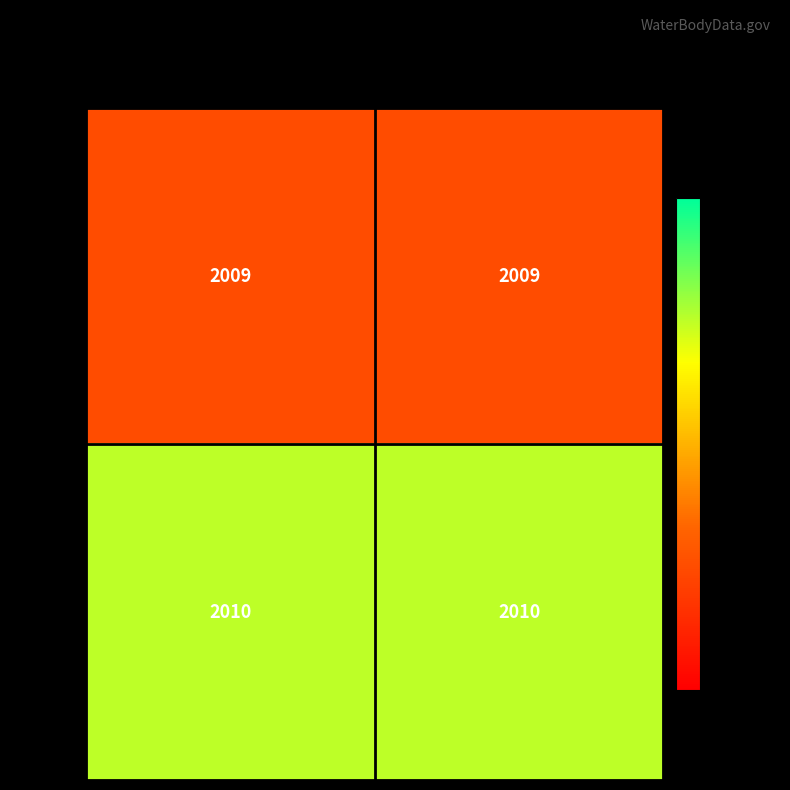

Is it true that 2010 equals 3269 at Fish-Good?

False